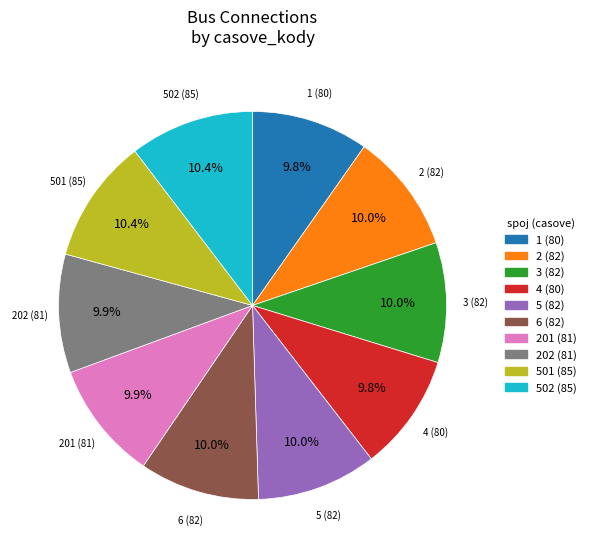

True or false: 502 (85) accounts for 21% of the total.

False